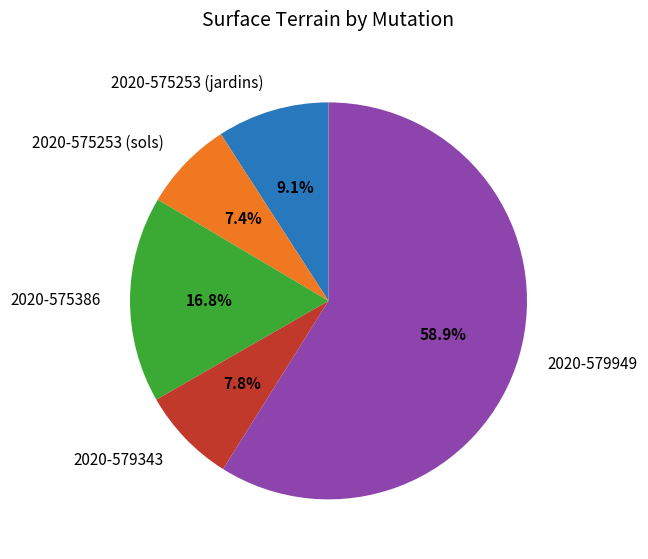

True or false: 2020-579343 accounts for 8% of the total.

True